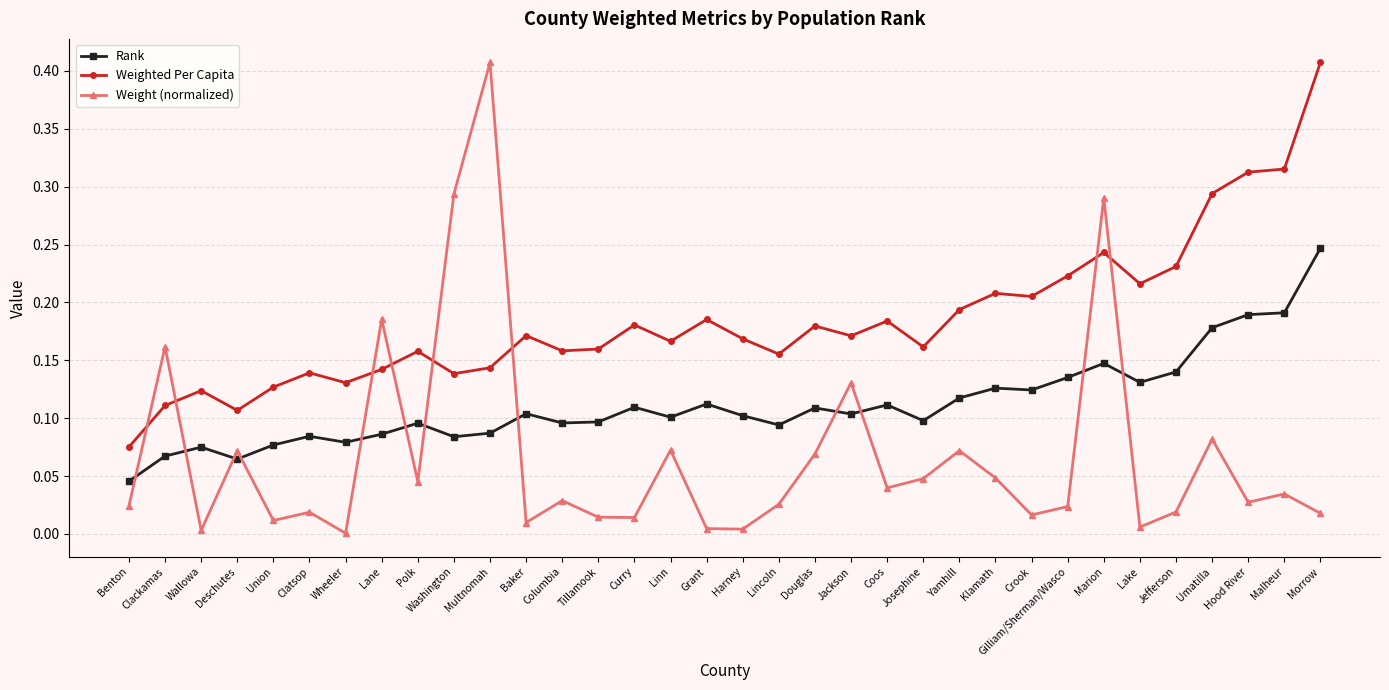

Which series has the widest spread of values?

Weight (normalized)